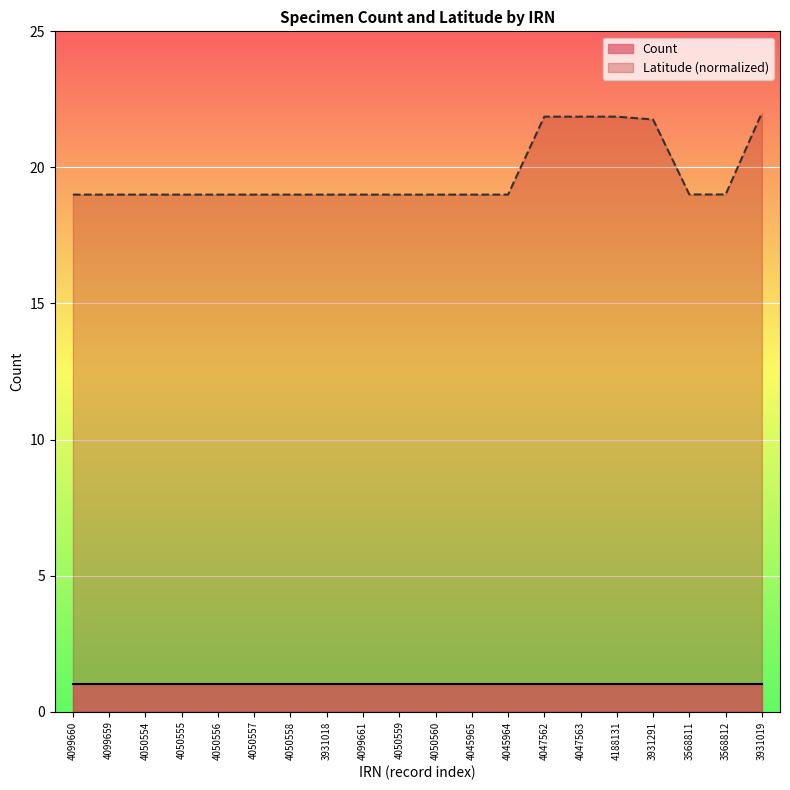

How many series are shown in this chart?

2